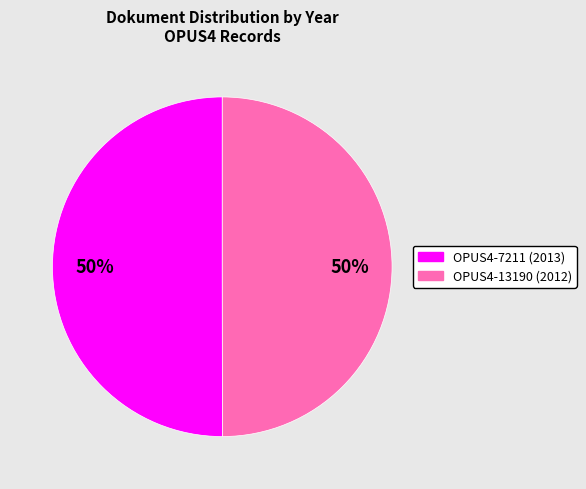

Do OPUS4-7211 and OPUS4-13190 together represent more than half of the pie?

Yes